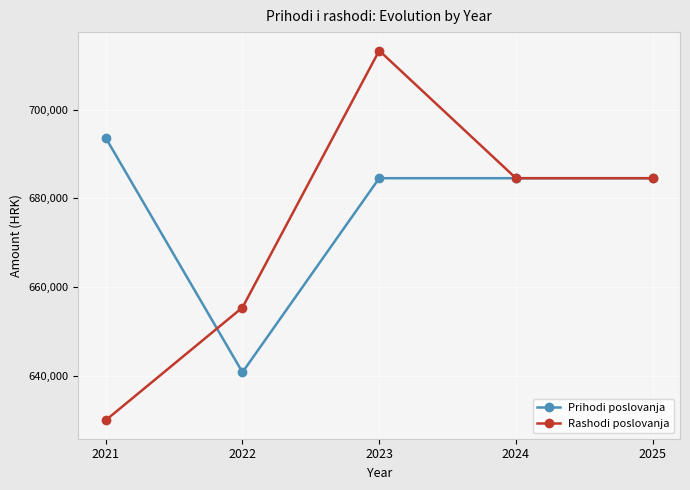

What is the difference between the maximum and second lowest values in the Rashodi poslovanja series?

57940.0